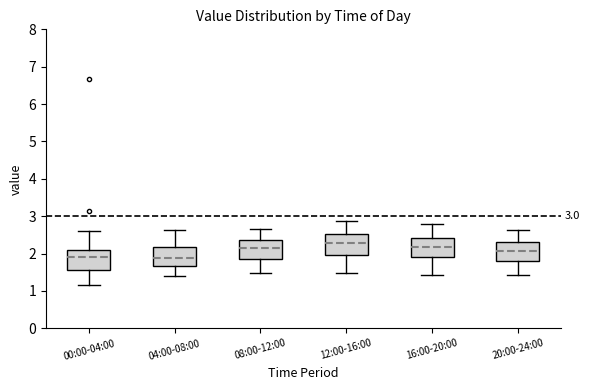

Which box's median line is the highest?

12:00-16:00